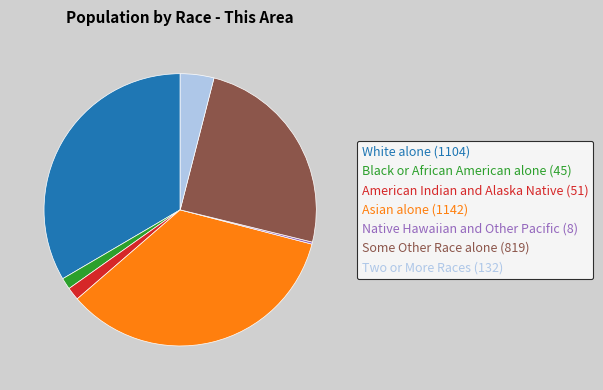

Is there a majority slice in this chart?

No